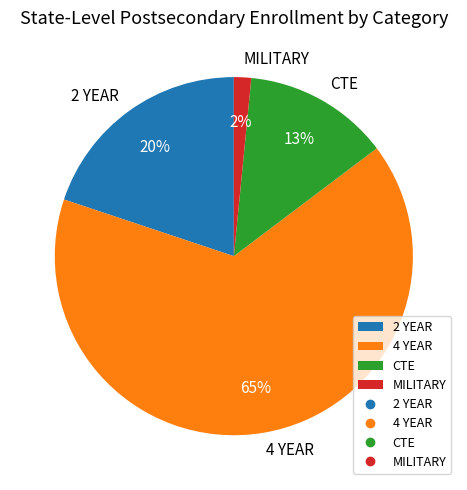

Do 4 YEAR and MILITARY together represent more than half of the pie?

Yes